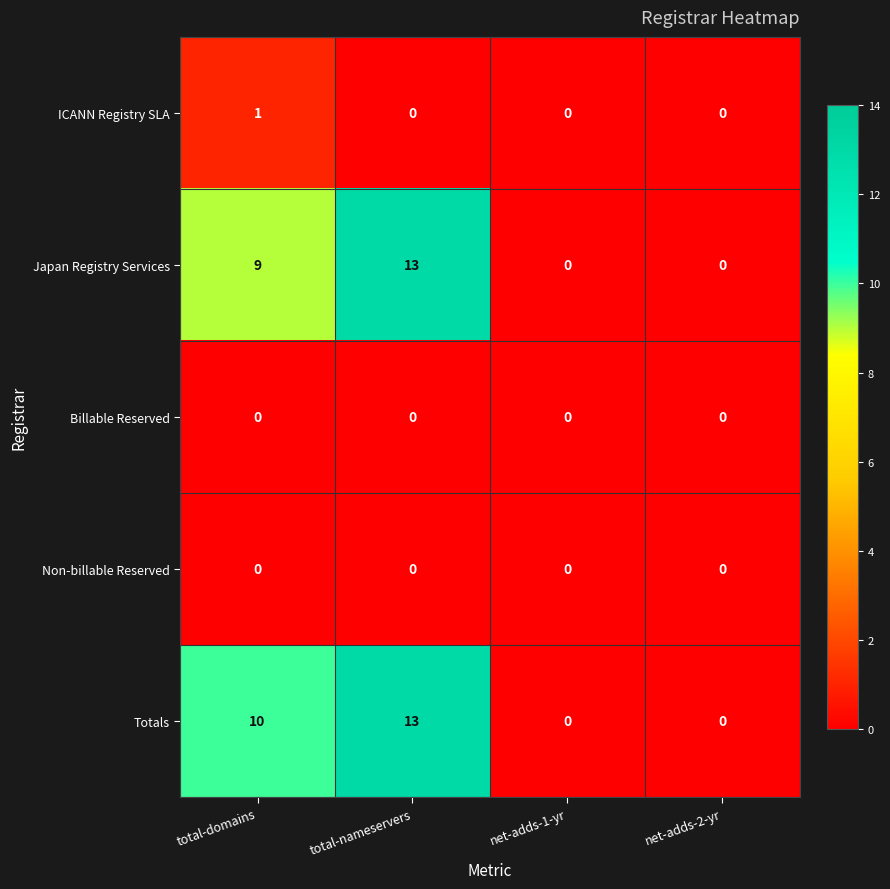

Reading right to left, transcribe all the data shown in this chart.

ICANN Registry SLA: net-adds-2-yr=0	net-adds-1-yr=0	total-nameservers=0	total-domains=1
Japan Registry Services: net-adds-2-yr=0	net-adds-1-yr=0	total-nameservers=13	total-domains=9
Billable Reserved: net-adds-2-yr=0	net-adds-1-yr=0	total-nameservers=0	total-domains=0
Non-billable Reserved: net-adds-2-yr=0	net-adds-1-yr=0	total-nameservers=0	total-domains=0
Totals: net-adds-2-yr=0	net-adds-1-yr=0	total-nameservers=13	total-domains=10